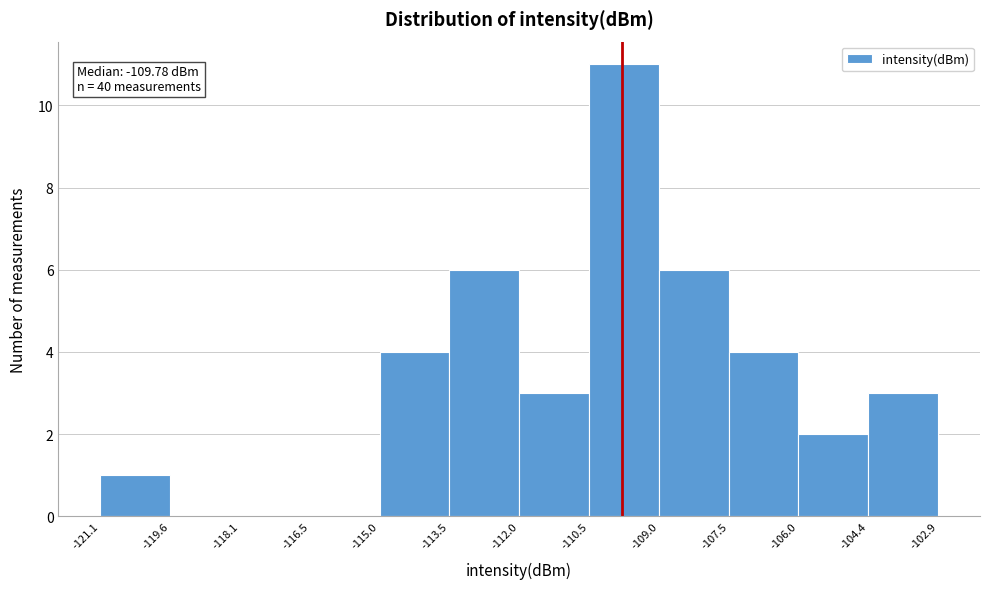

Which range on the x-axis has the tallest bar?

-110.5 to -109.0